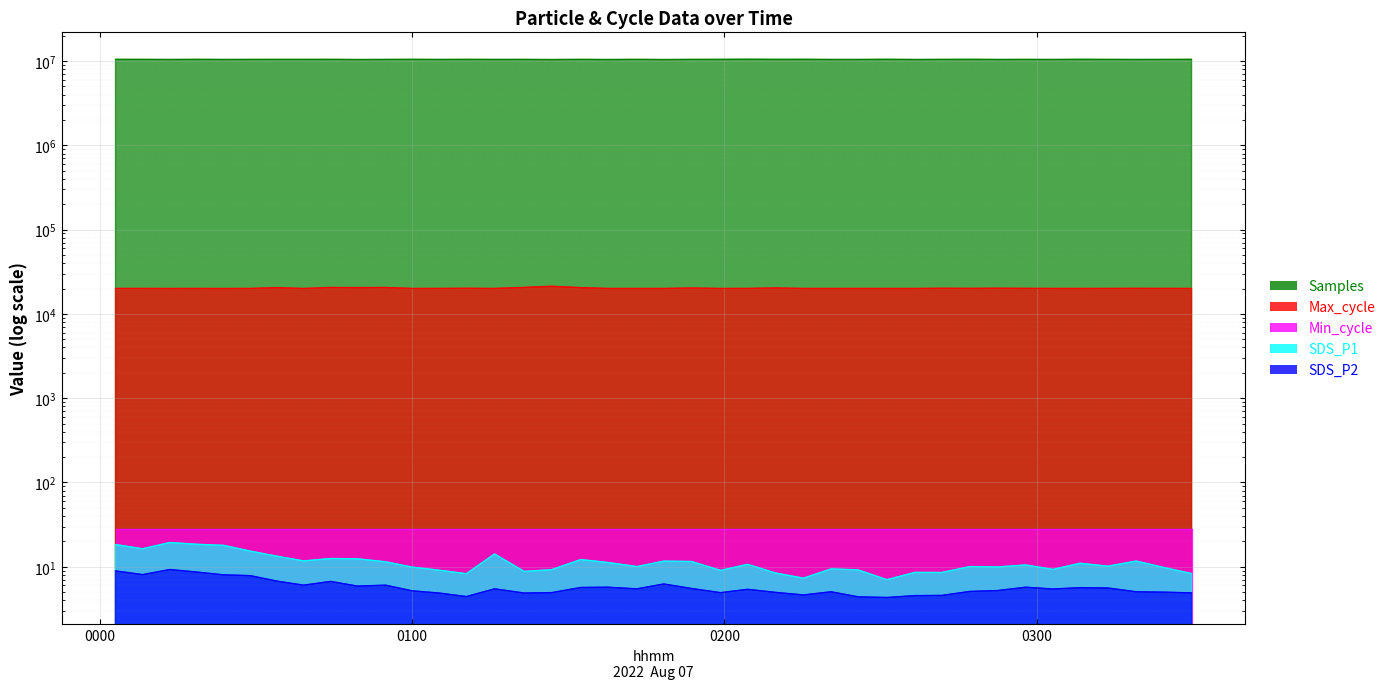

How many categories are shown in the chart?

40